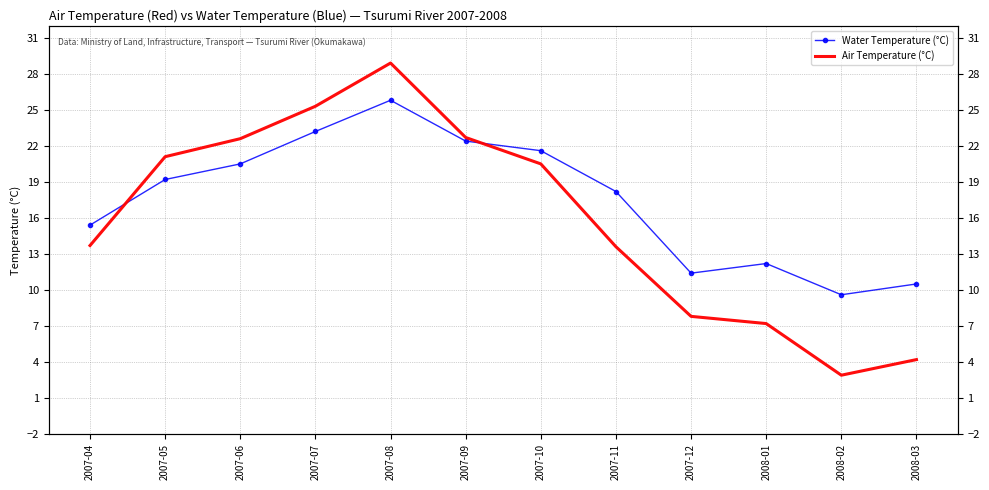

Reading left to right, what are all the values shown in this chart?

Water Temperature (°C): 2007-04=15.4	2007-05=19.2	2007-06=20.5	2007-07=23.2	2007-08=25.8	2007-09=22.4	2007-10=21.6	2007-11=18.2	2007-12=11.4	2008-01=12.2	2008-02=9.6	2008-03=10.5
Air Temperature (°C): 2007-04=13.7	2007-05=21.1	2007-06=22.6	2007-07=25.3	2007-08=28.9	2007-09=22.7	2007-10=20.5	2007-11=13.6	2007-12=7.8	2008-01=7.2	2008-02=2.9	2008-03=4.2